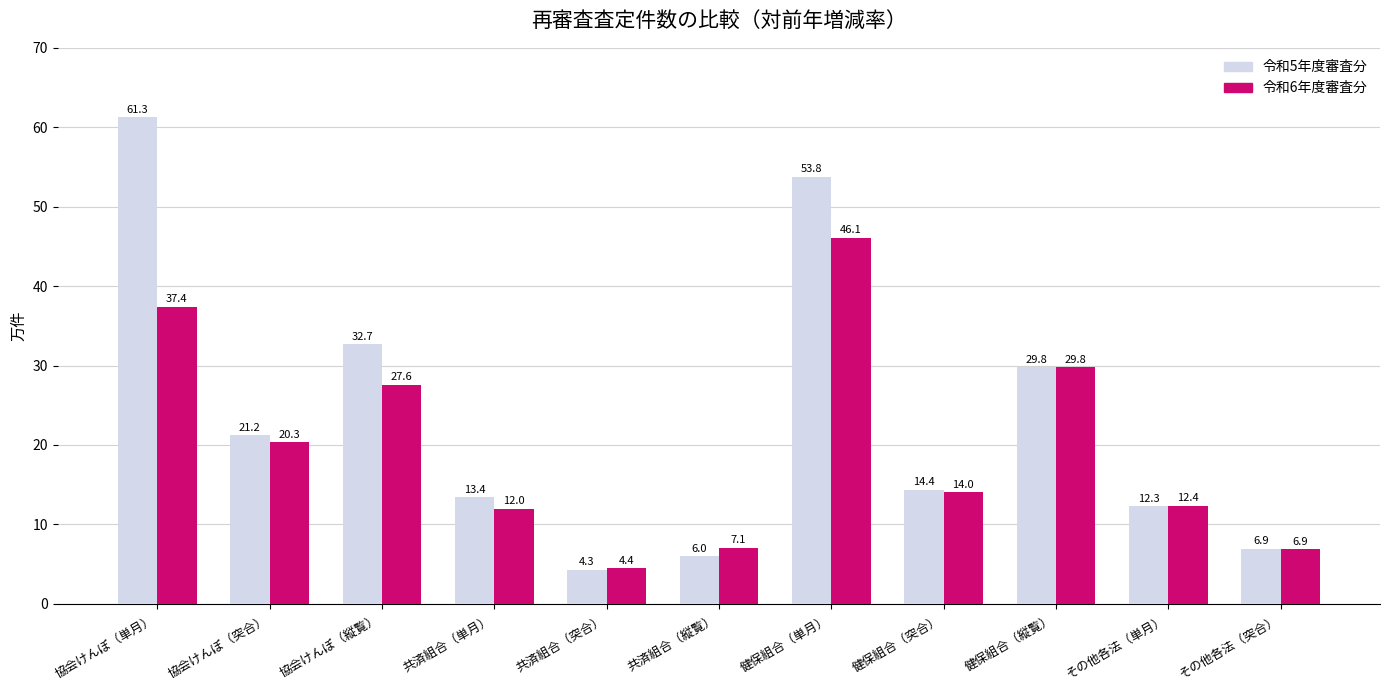

How many bars are there in each group?

2